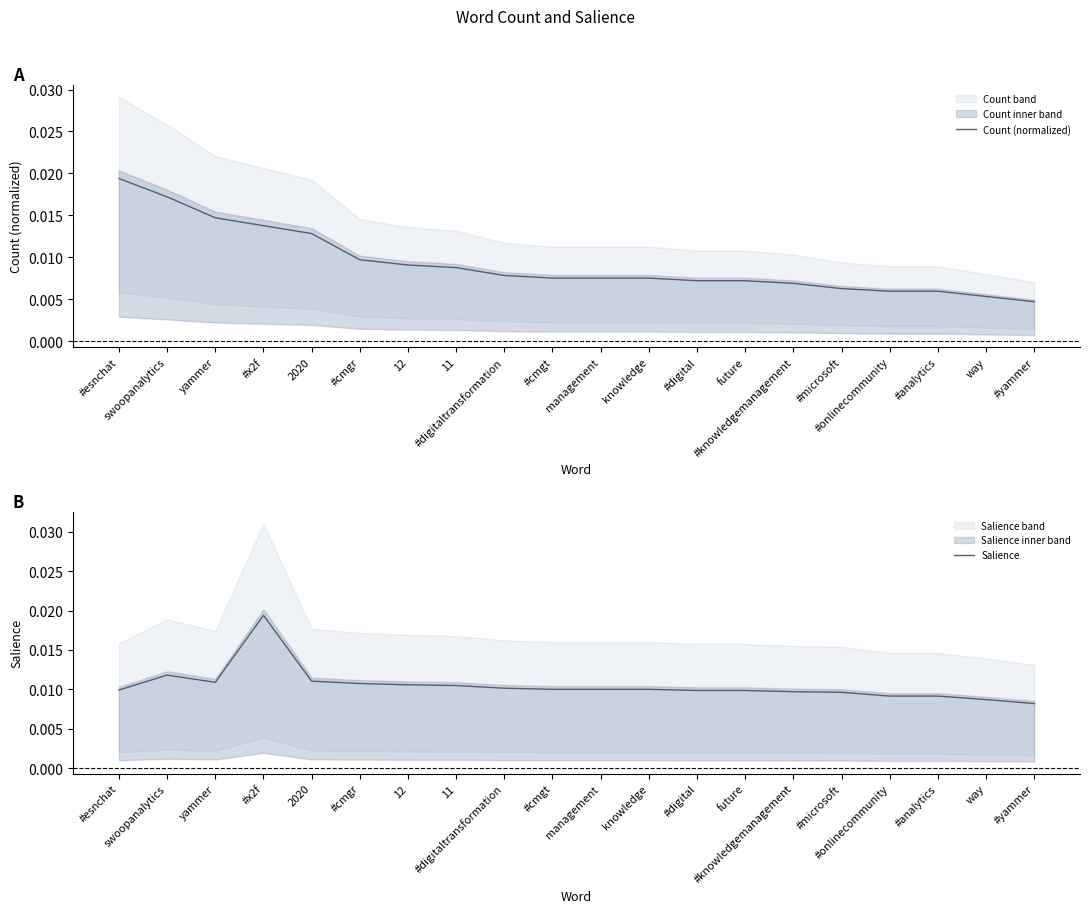

Between #cmgr and knowledge, which series saw the biggest shift?

Count (normalized)